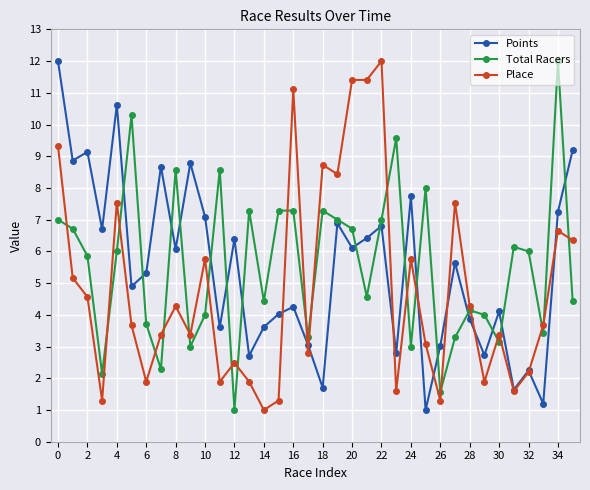

How many lines are shown in the chart?

3